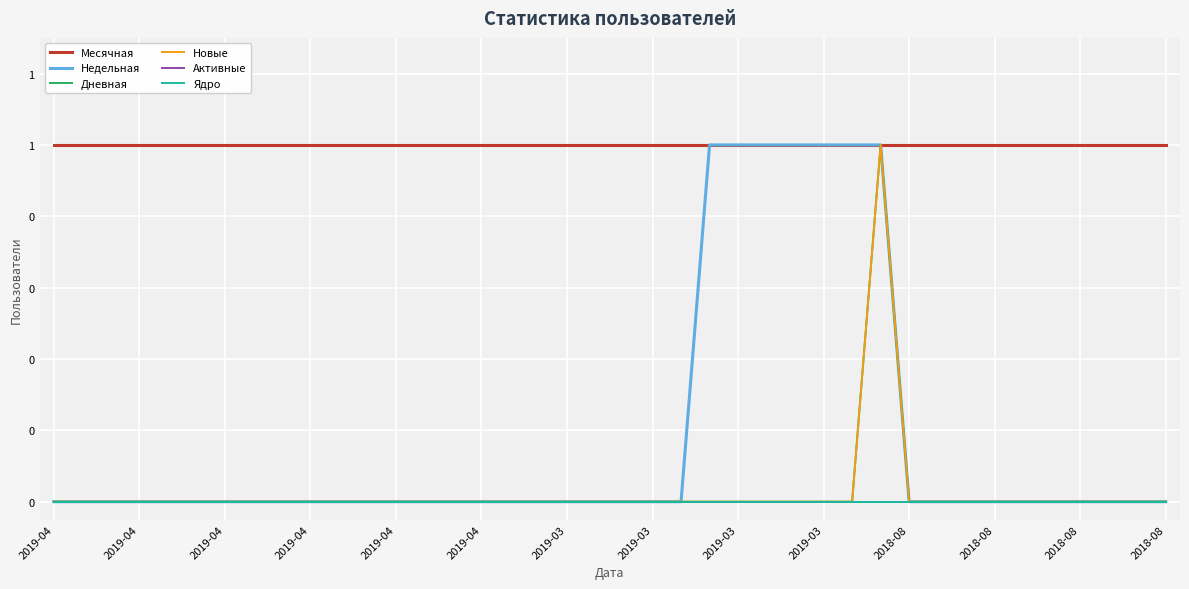

At which label is Недельная closest to 0?

2019-04